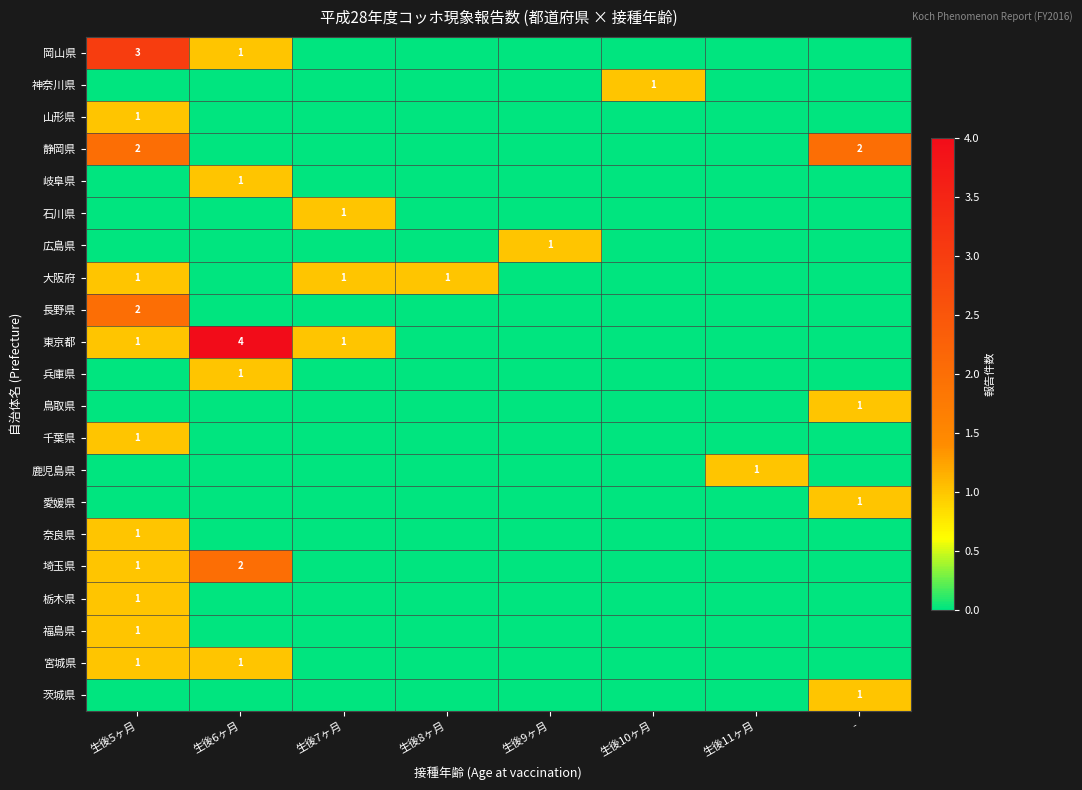

At which category is the sum across all series the highest?

生後5ヶ月